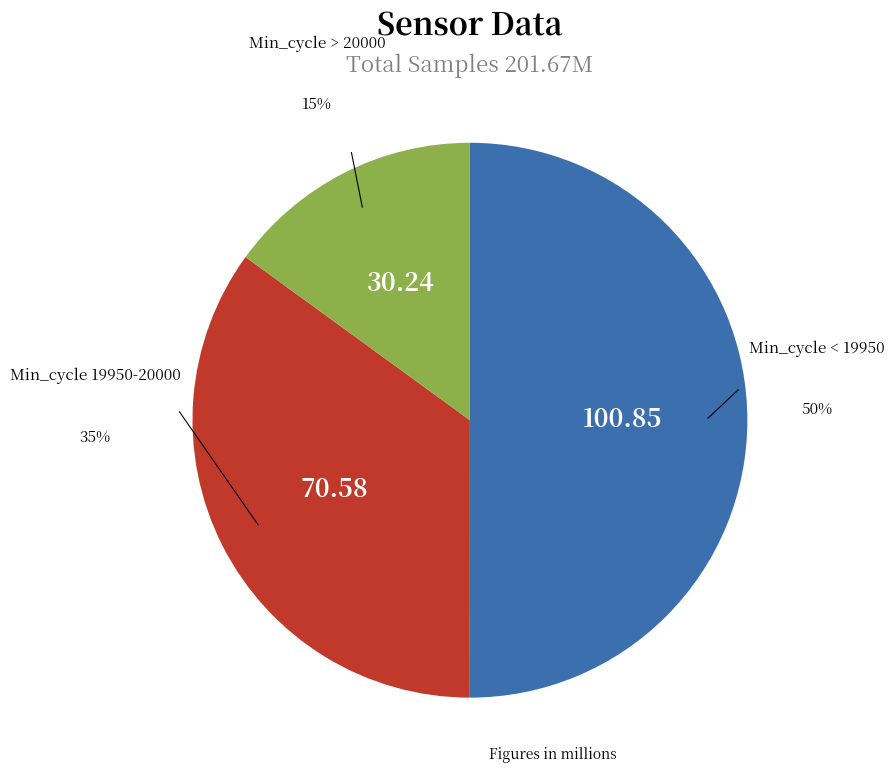

To the nearest percent, what is the difference between the largest and smallest slice percentages?

35%